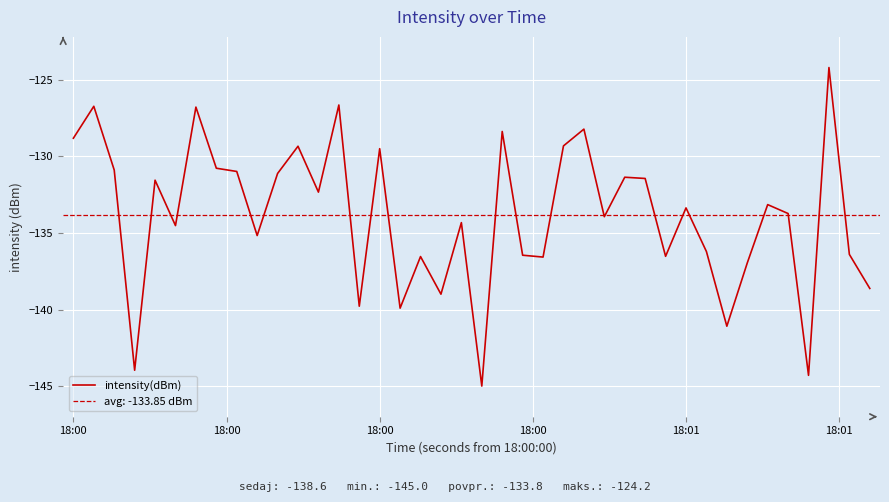

Reading left to right, extract all data points from this chart.

-128.8	-126.7	-130.9	-144.0	-131.6	-134.5	-126.8	-130.8	-131.0	-135.2	-131.1	-129.3	-132.3	-126.6	-139.8	-129.5	-139.9	-136.5	-139.0	-134.3	-145.0	-128.4	-136.5	-136.6	-129.3	-128.2	-133.9	-131.4	-131.4	-136.5	-133.4	-136.2	-141.1	-137.0	-133.1	-133.7	-144.3	-124.2	-136.4	-138.6